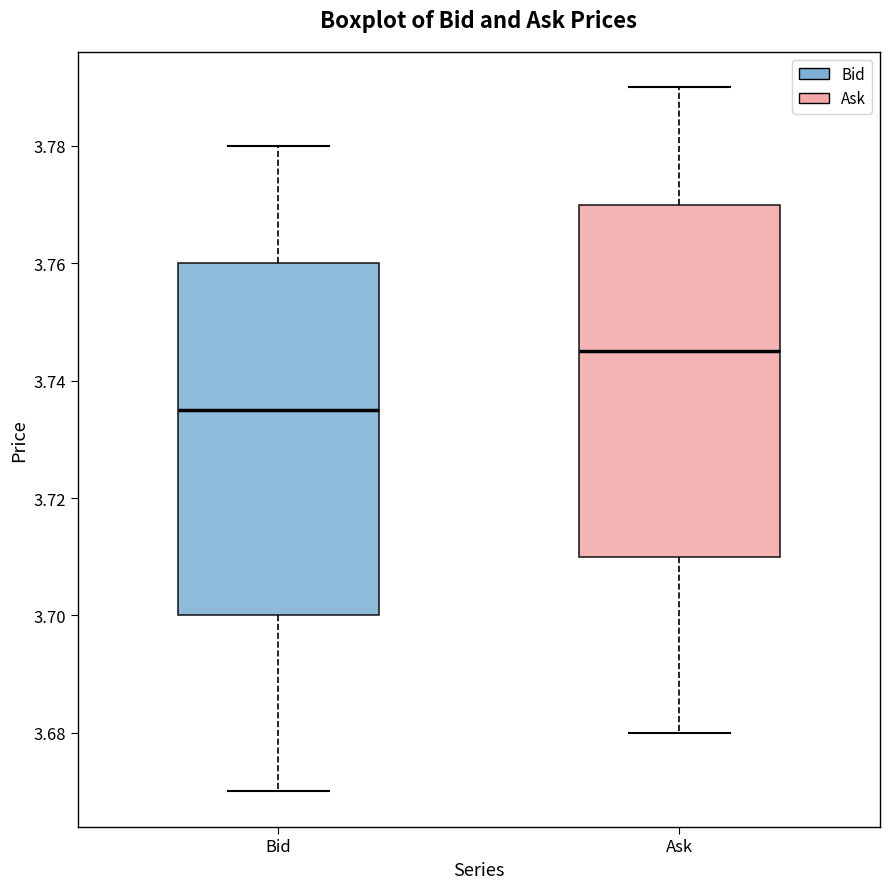

Where is the lower edge of the box for Ask on the y-axis? The values are not printed on the chart, so give them approximately, as read against the axis.

3.710